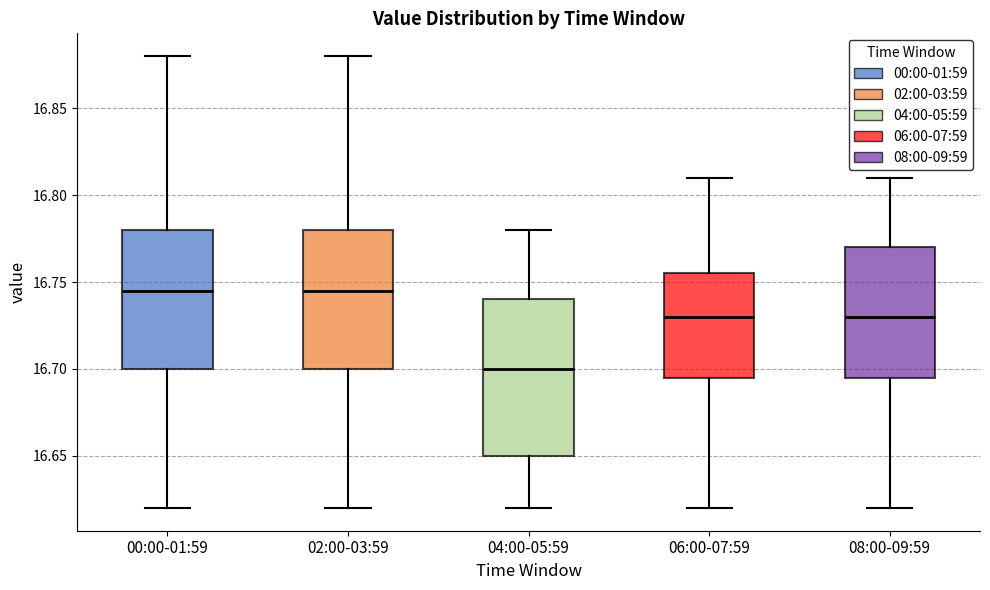

Where does the lower whisker of the box for 04:00-05:59 end on the y-axis? The values are not printed on the chart, so give them approximately, as read against the axis.

16.620